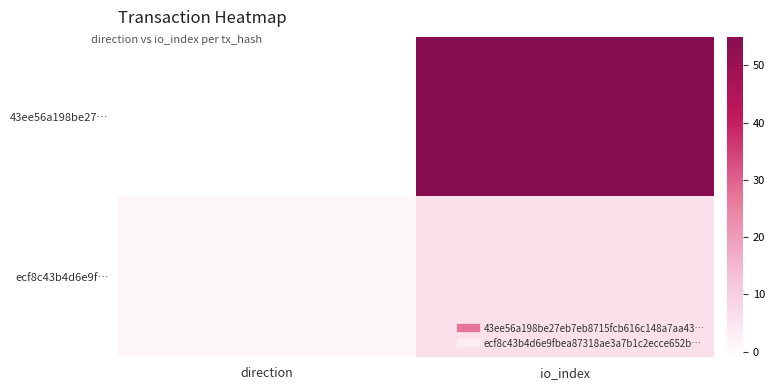

What is the difference between the highest and lowest values at direction?

2